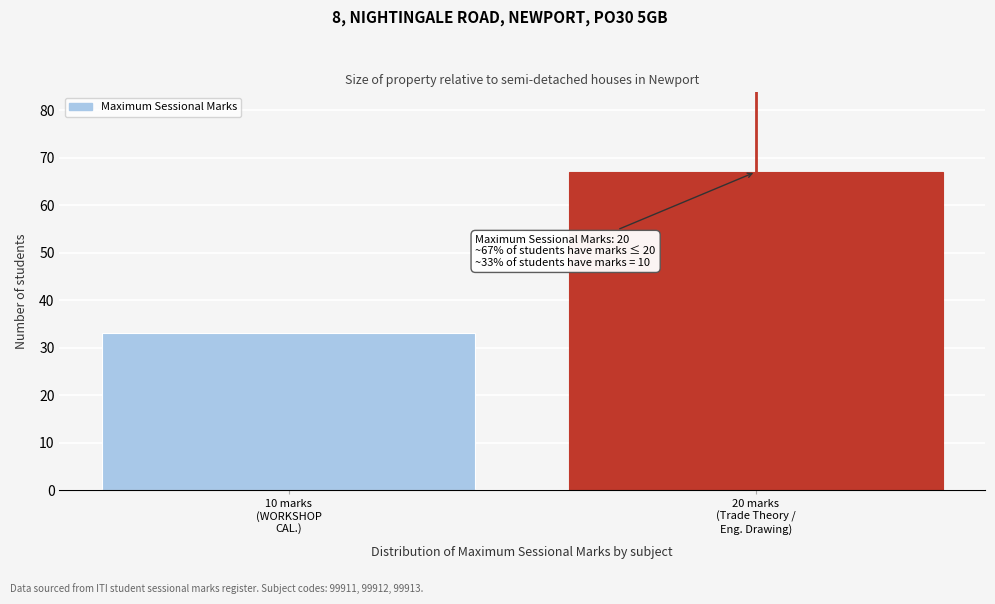

Reading right to left, what are all the values shown in this chart?

67	33